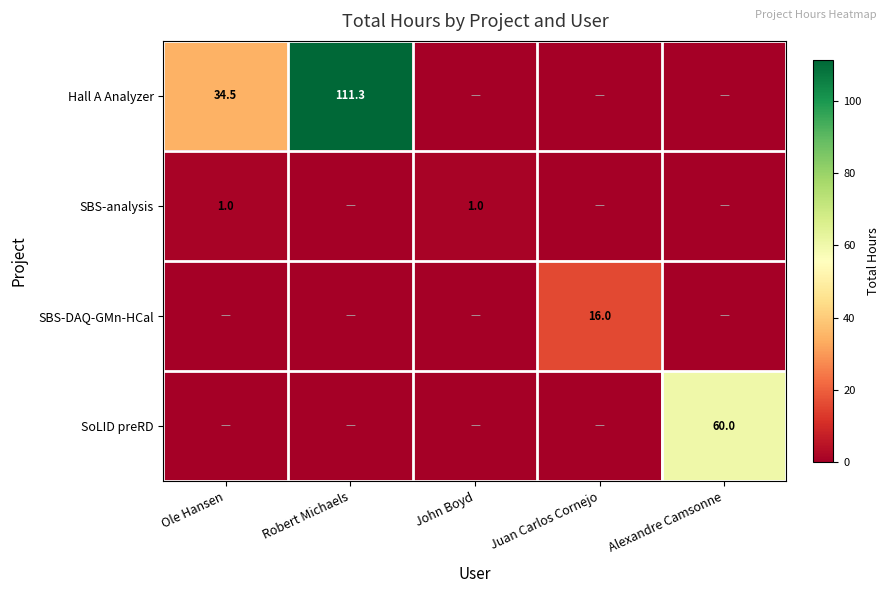

At which category is the sum across all series the highest?

Robert Michaels